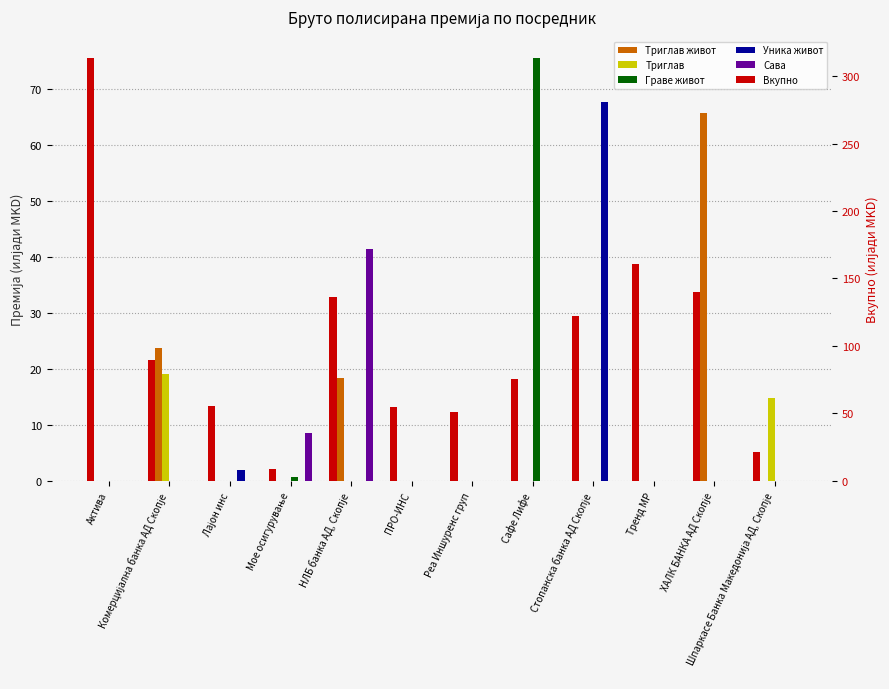

Rank the series at ПРО-ИНС from lowest to highest value.

Триглав живот, Триглав, Граве живот, Уника живот, Сава, Вкупно